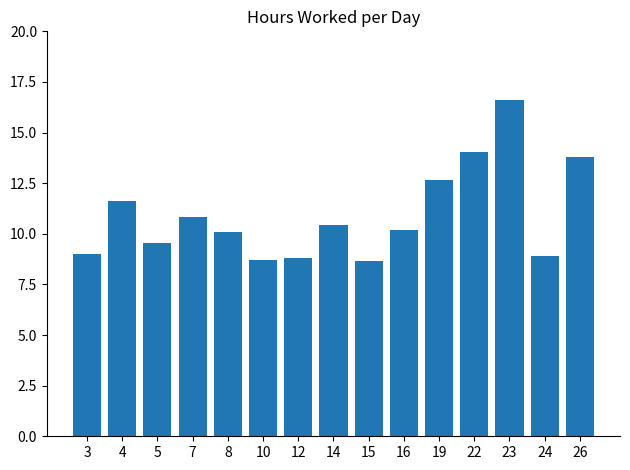

How many bars are there in total?

15